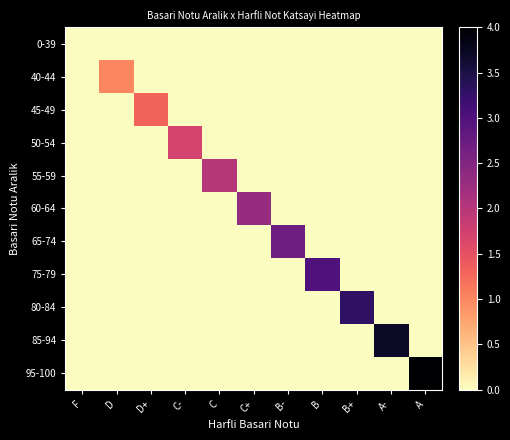

At how many categories does at least one series exceed 0?

10